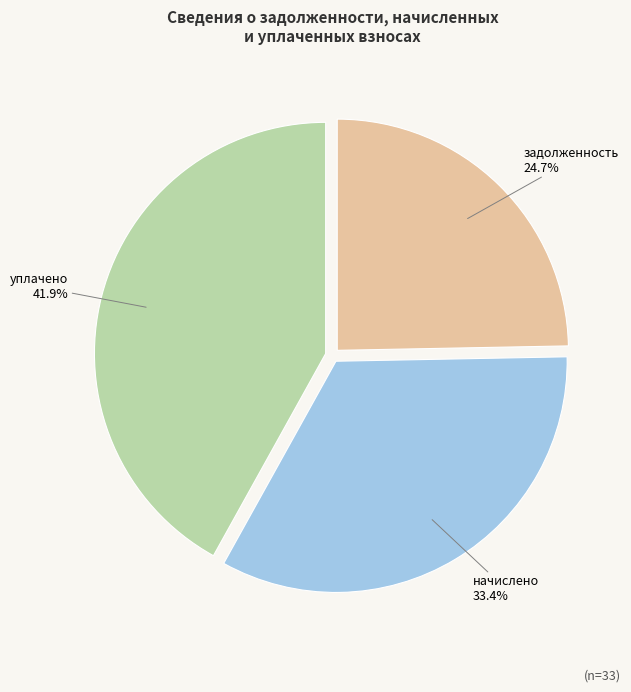

How many slices are in this pie chart?

3